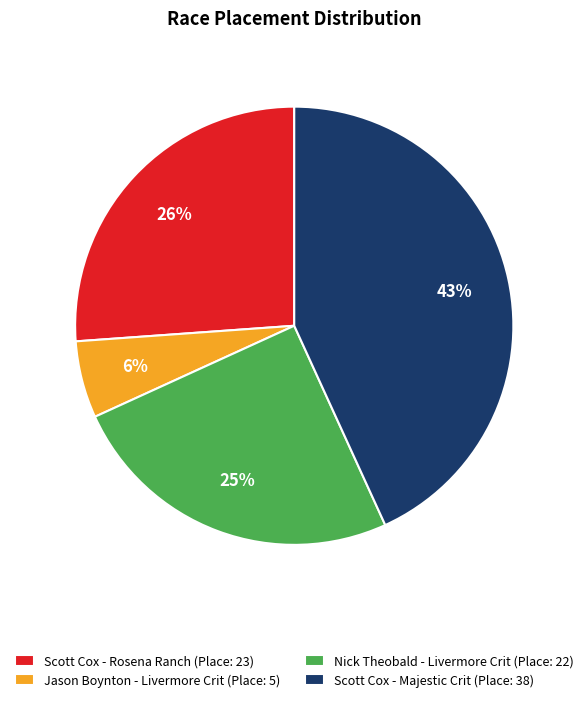

Which has a higher value, Nick Theobald - Livermore Crit or Jason Boynton - Livermore Crit?

Nick Theobald - Livermore Crit